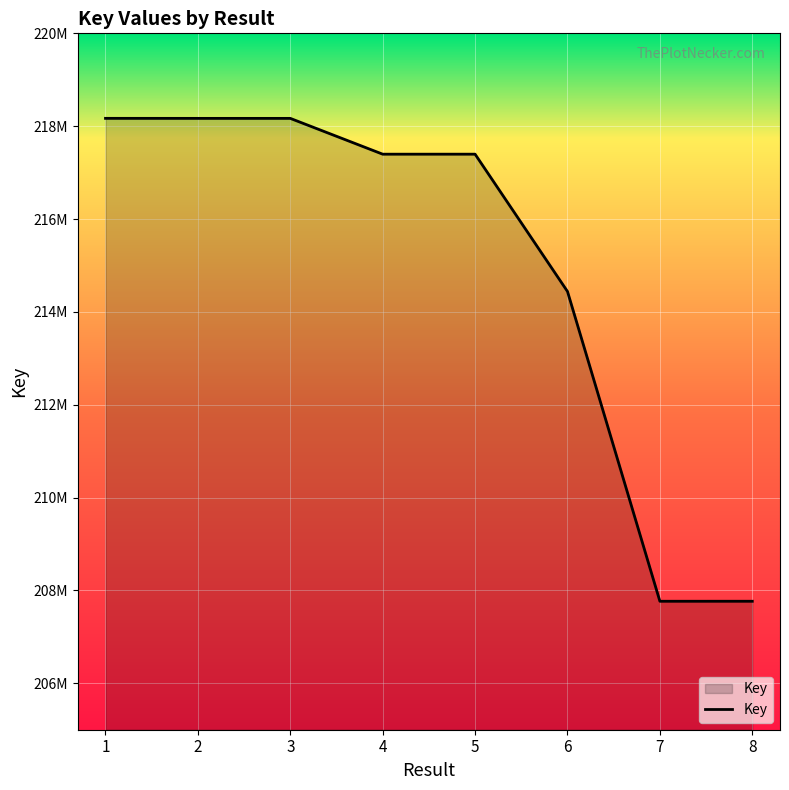

Reading left to right, list all the values displayed in this chart.

218168895	218168372	218168194	217396862	217397086	214439545	207767033	207767205